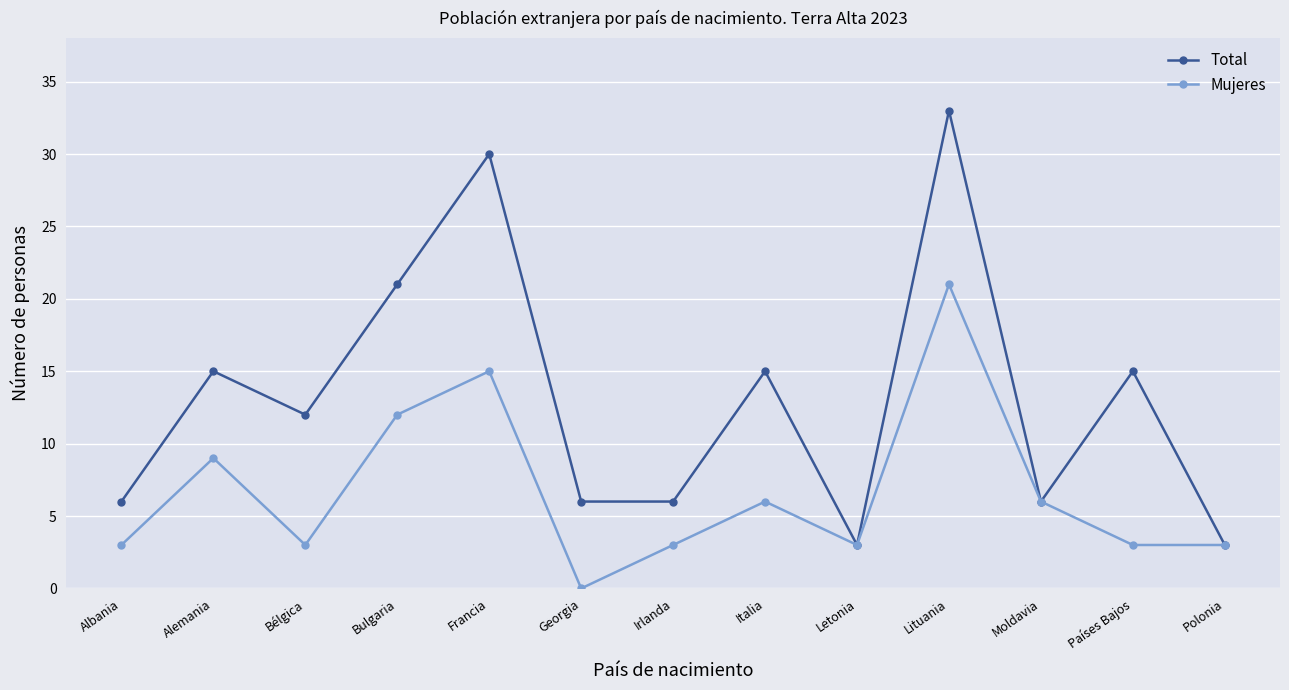

What is the label of the 9th point from the right?

Francia